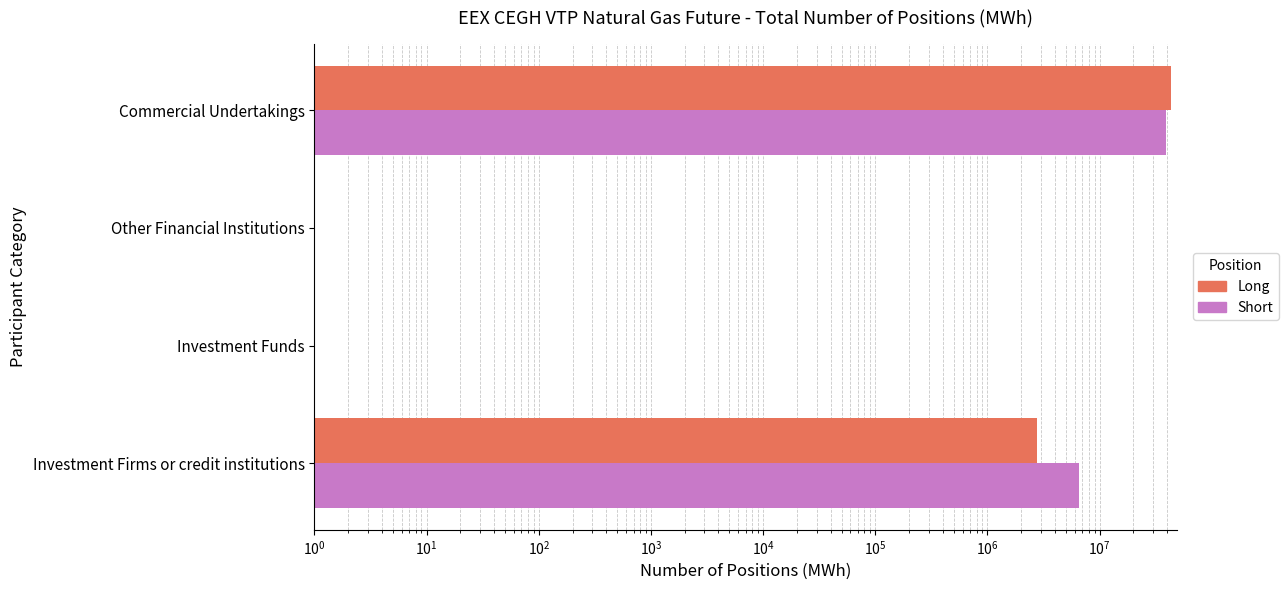

What is the sum of all Short values?

45647247